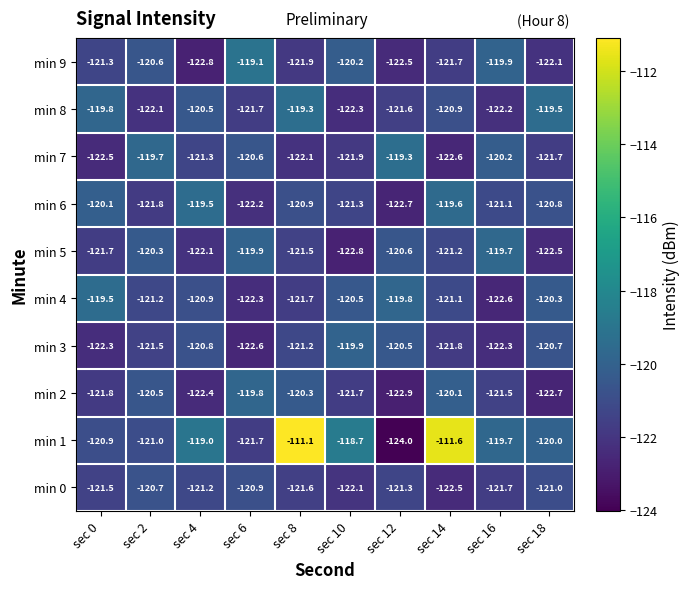

What is the spread (max minus min) of values at sec 16?

2.9